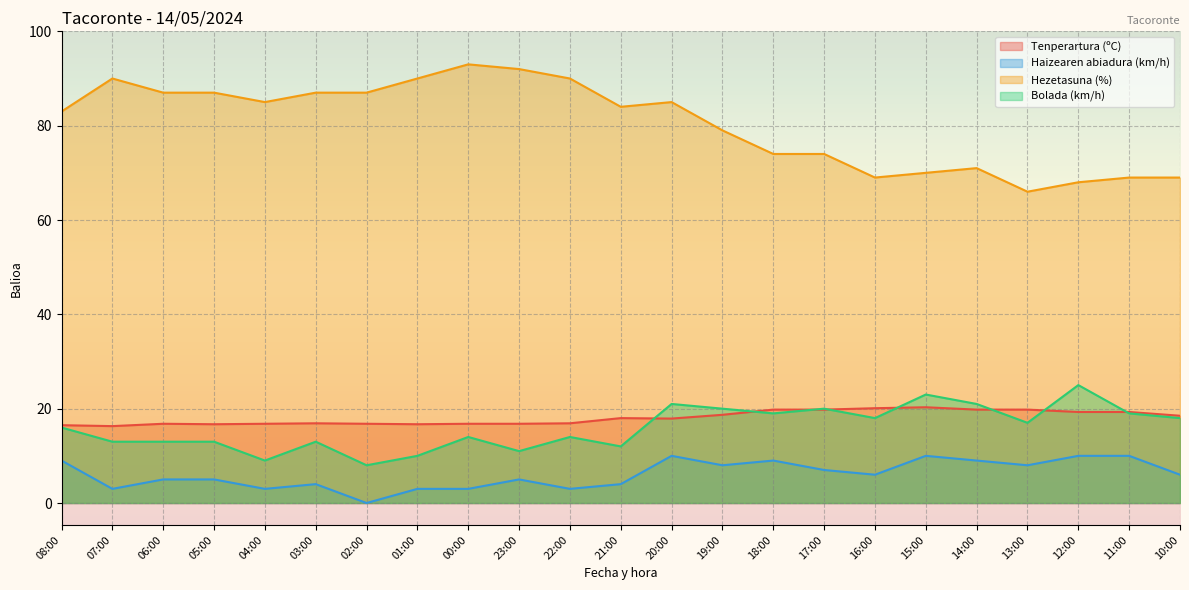

What are all the series names shown in the legend?

Tenperartura (ºC), Haizearen abiadura (km/h), Hezetasuna (%), Bolada (km/h)